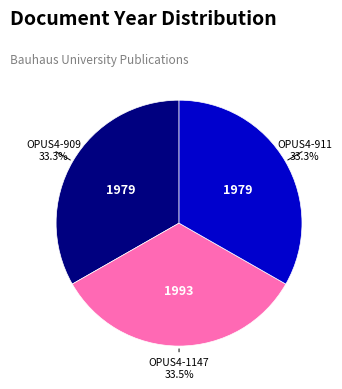

Is there any slice that represents more than half of the pie?

No